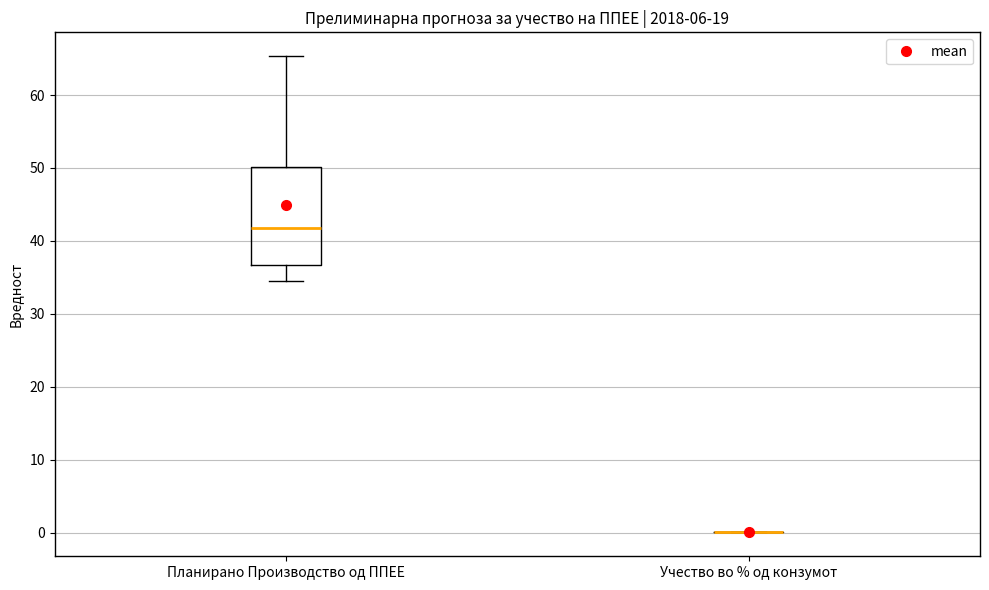

Reading left to right, transcribe this box plot: for each box, give where its median line is, the range the box spans, and where its two whiskers end, as read against the y-axis. The values are not printed on the chart, so give them approximately, as read against the axis.

Планирано Производство од ППЕЕ: median 42, box 37 to 50, whiskers 35 to 65
Учество во % од конзумот: box collapsed to a line at 0, whiskers 0 to 0